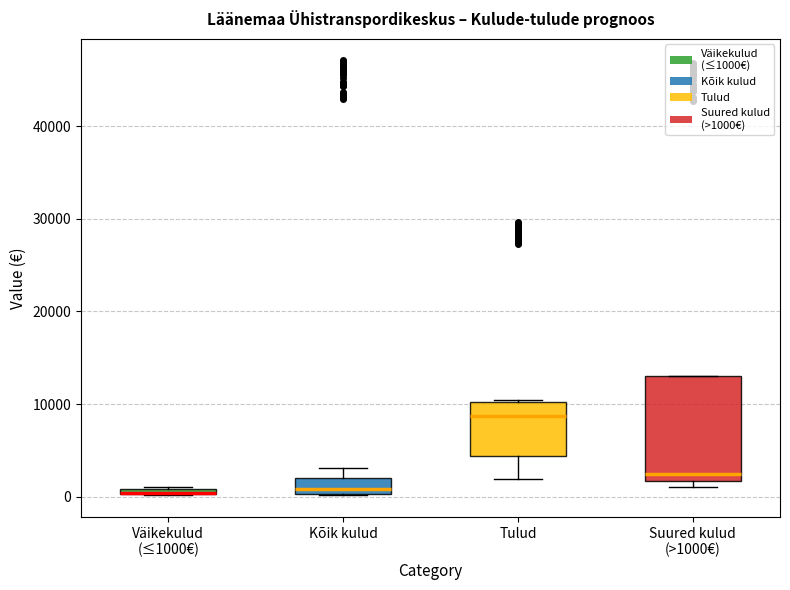

Where is the lower edge of the box for Väikekulud (≤1000€) on the y-axis? The values are not printed on the chart, so give them approximately, as read against the axis.

0